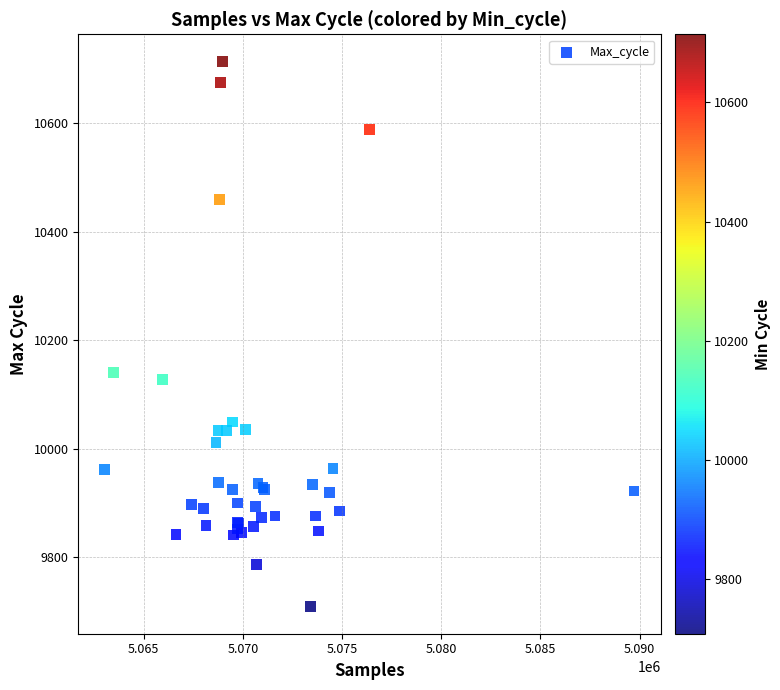

What Y value in the scatter plot is closest to 10211?

10141